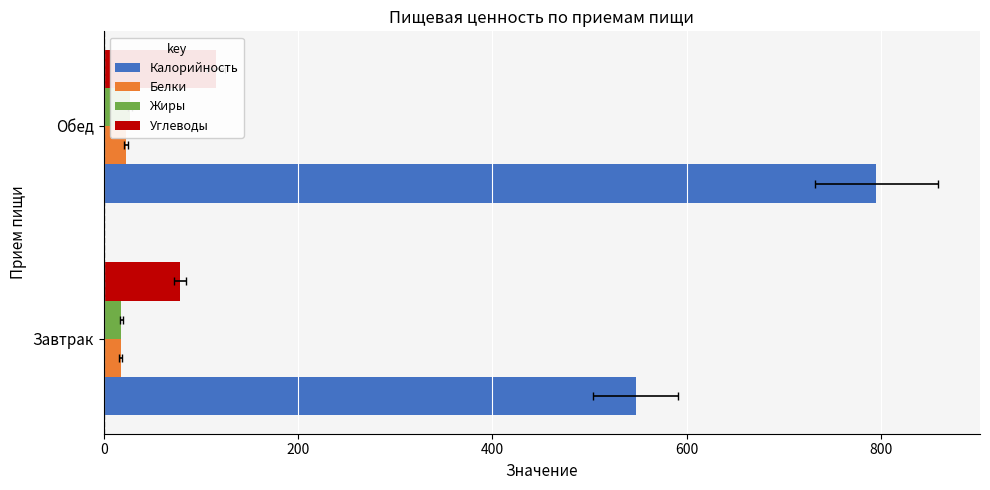

What is the total value across all series at Обед?

960.6